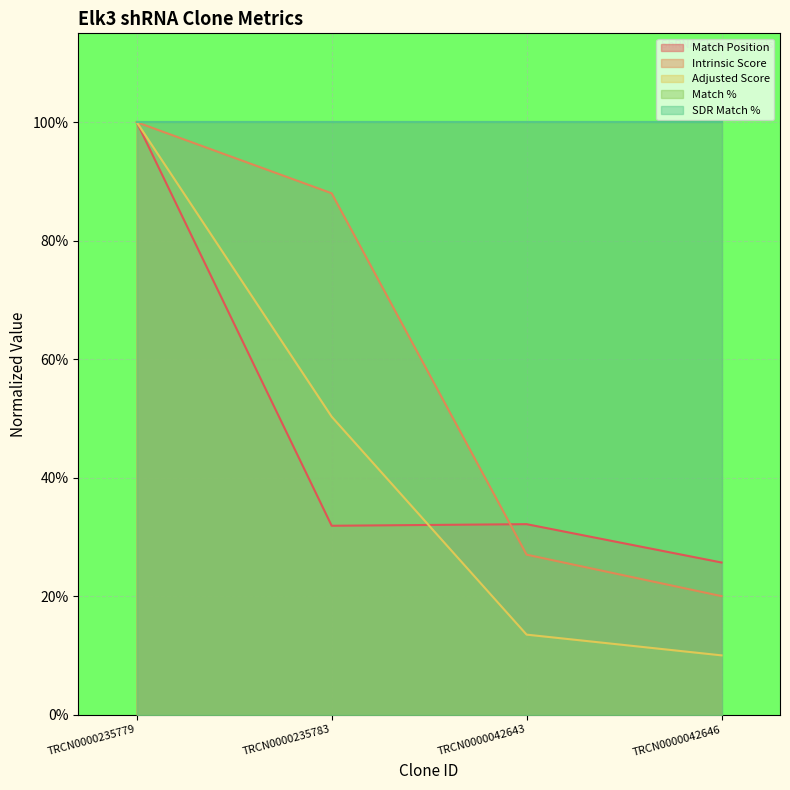

Is it true that Match Position equals 0.1 at TRCN0000042643?

False